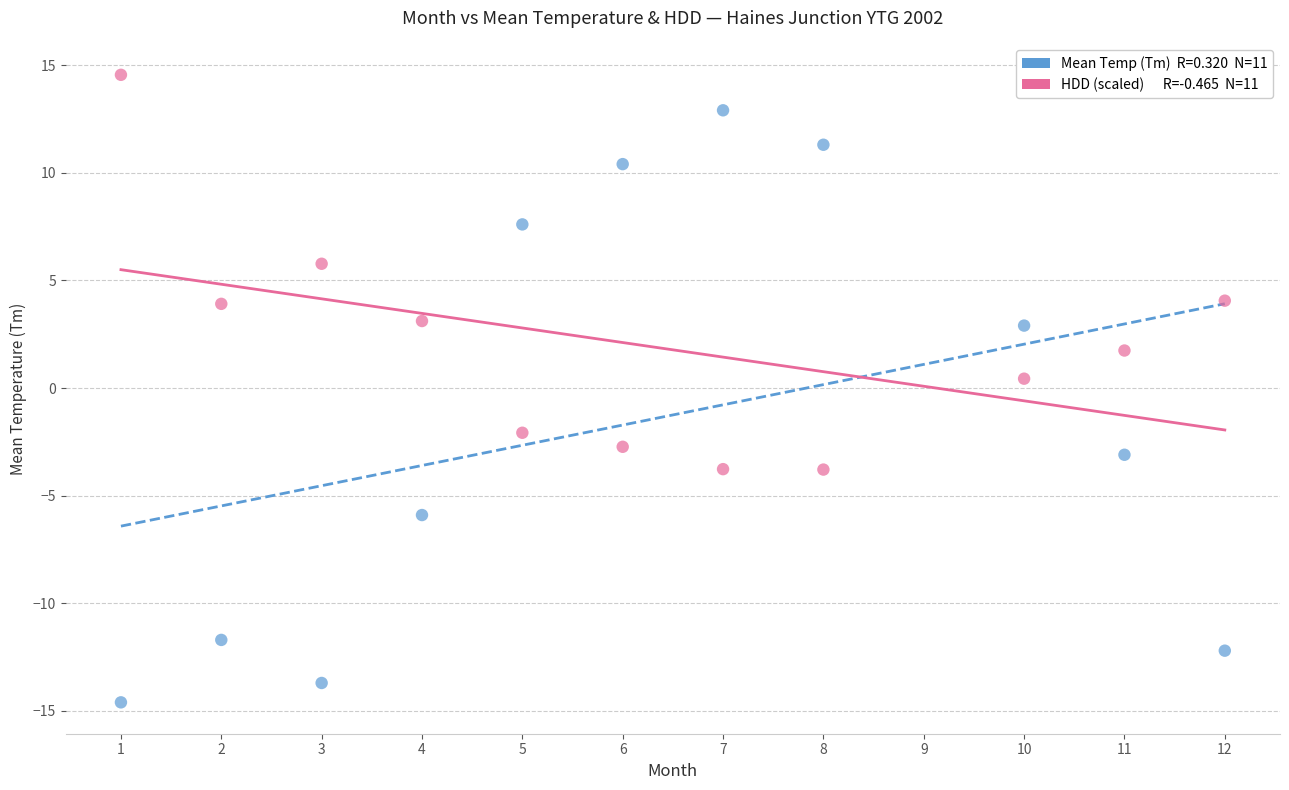

Across all data points, what is the range of X values (max minus min)?

11.0